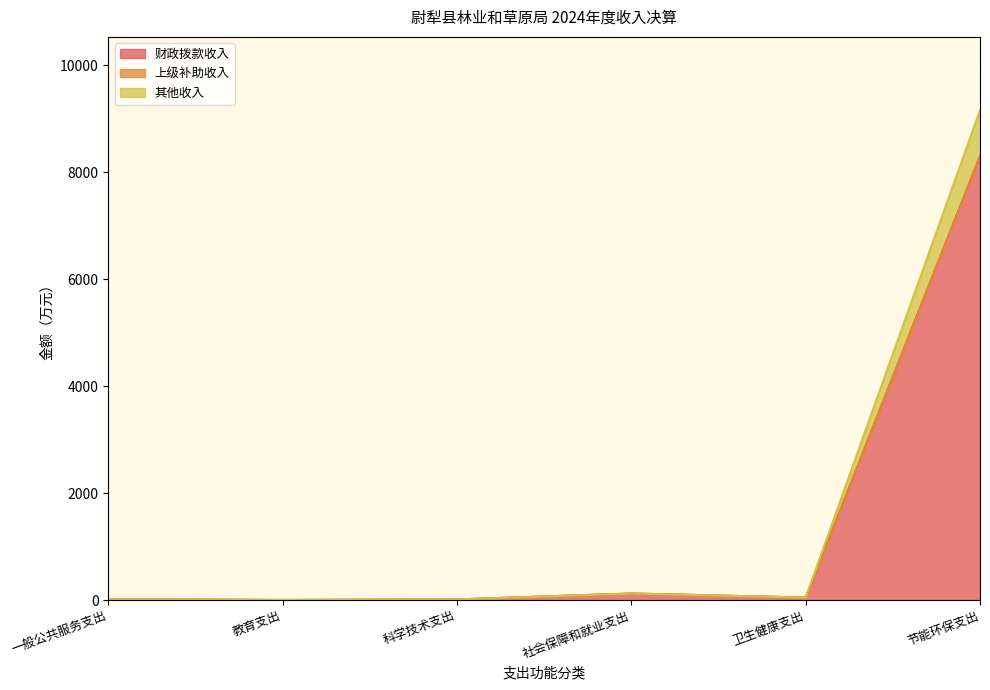

Is it true that 财政拨款收入 equals 0.7 at 教育支出?

False